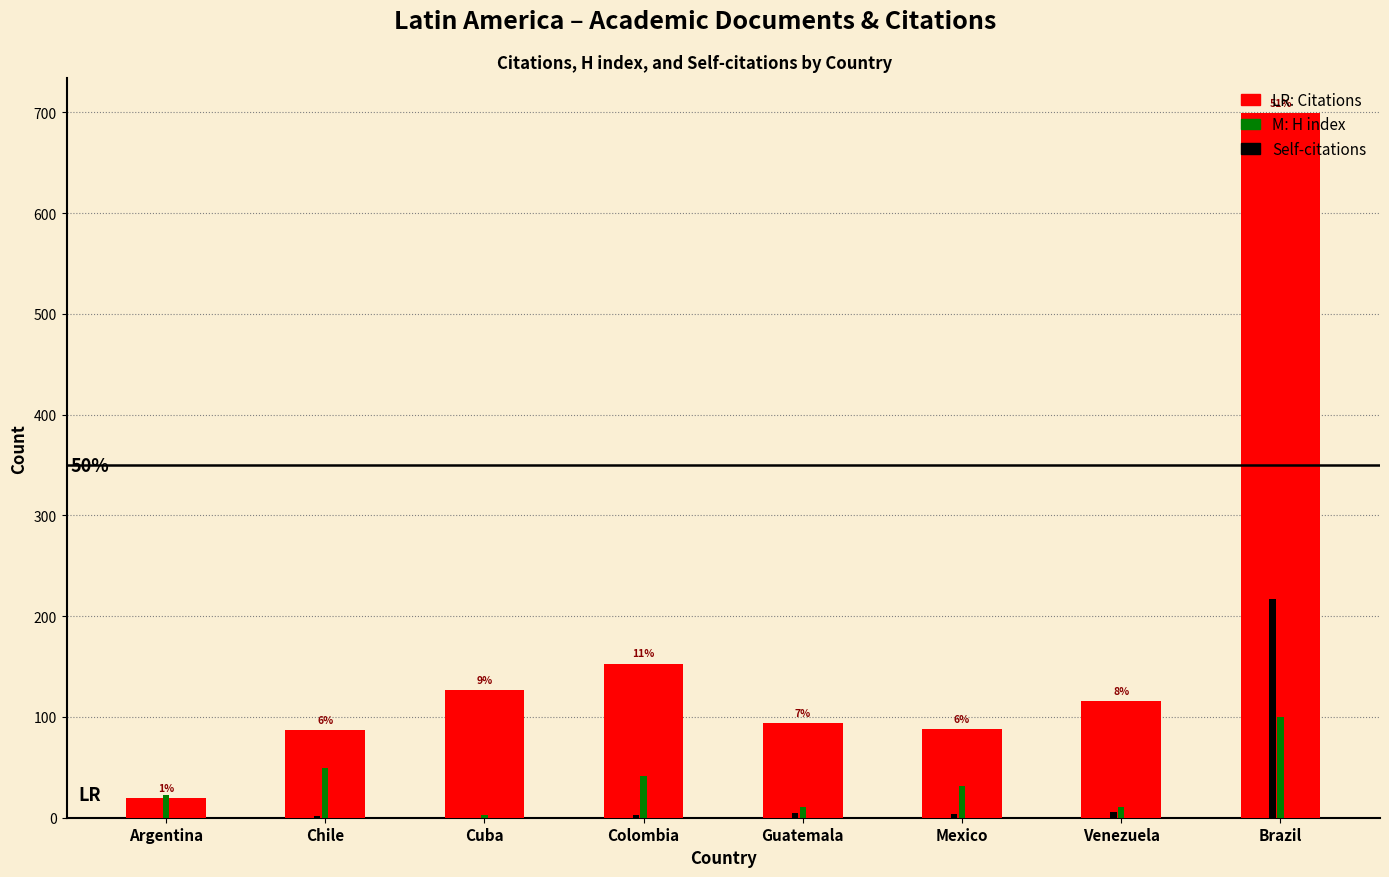

Count the number of data series in this chart.

3